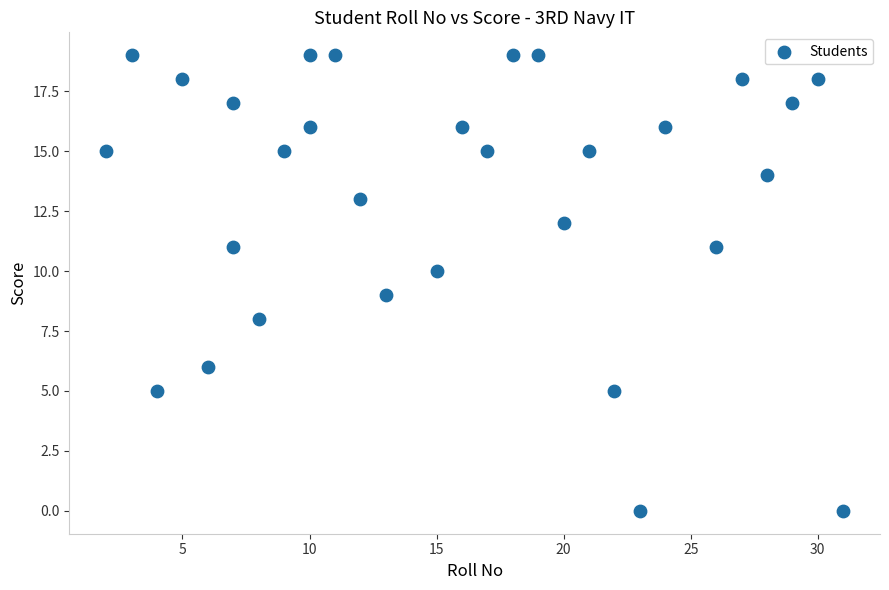

What is the range of X values (max minus min)?

29